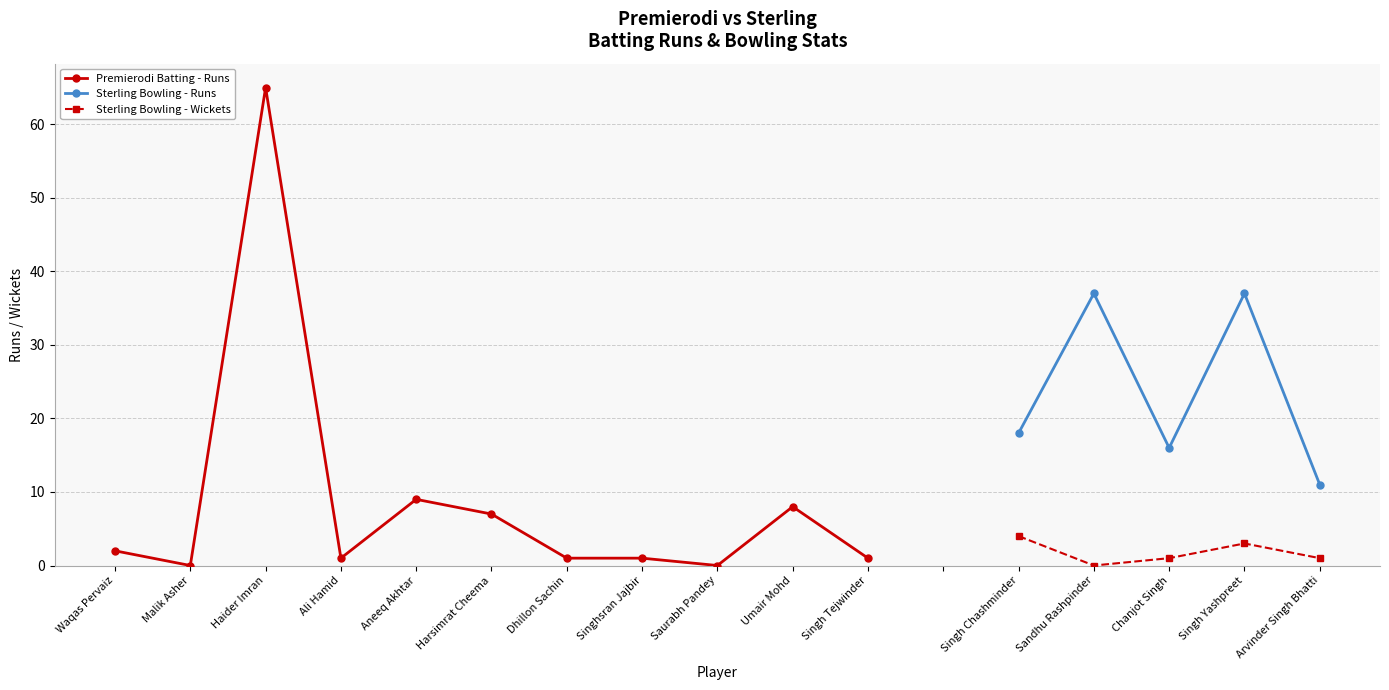

Reading right to left, extract all data points from this chart.

Singh Tejwinder=1	Umair Mohd=8	Saurabh Pandey=0	Singhsran Jajbir=1	Dhillon Sachin=1	Harsimrat Cheema=7	Aneeq Akhtar=9	Ali Hamid=1	Haider Imran=65	Malik Asher=0	Waqas Pervaiz=2